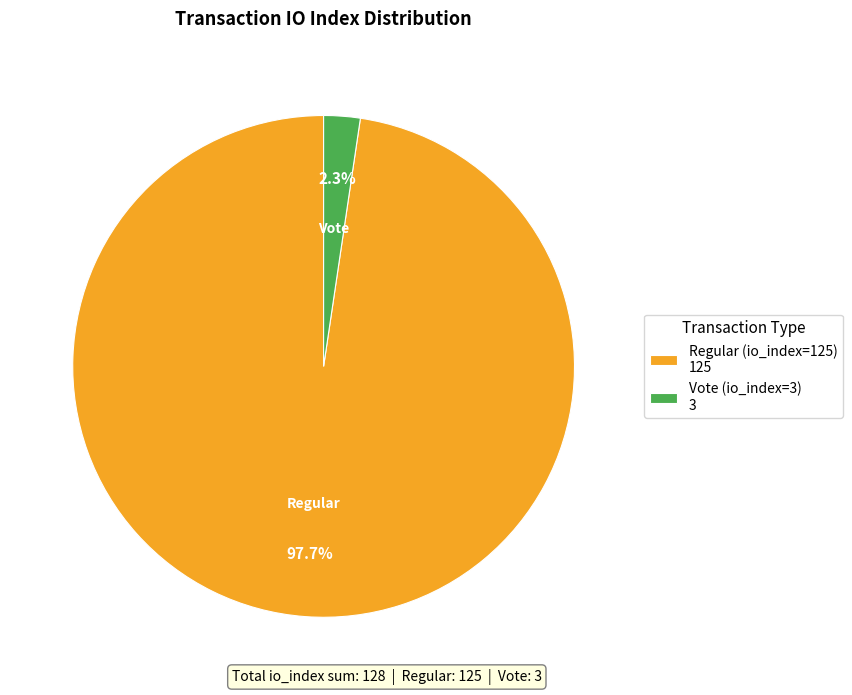

Combined, do Vote (io_index=3) and Regular (io_index=125) account for over 50%?

Yes